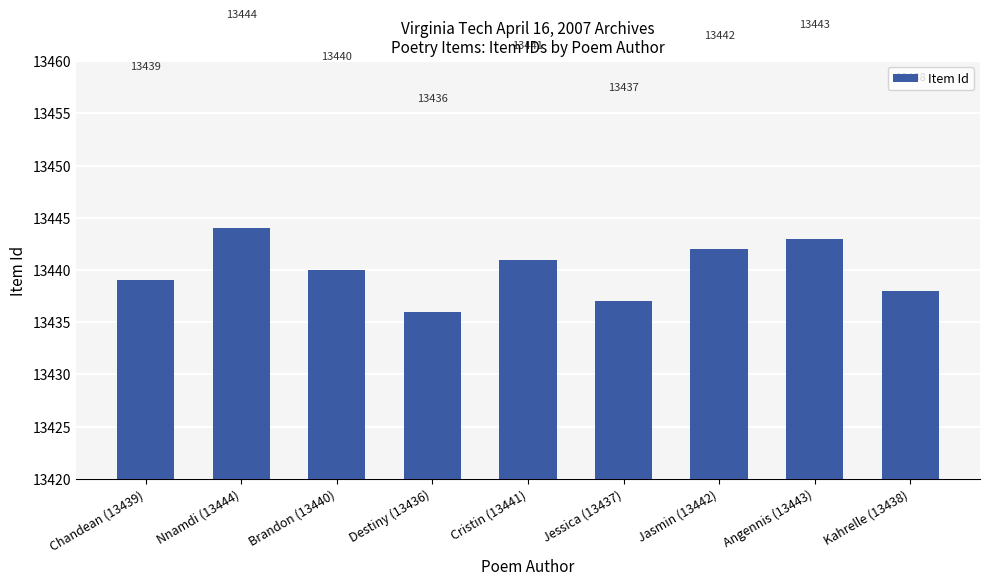

Reading left to right, what are all the values shown in this chart?

13439	13444	13440	13436	13441	13437	13442	13443	13438